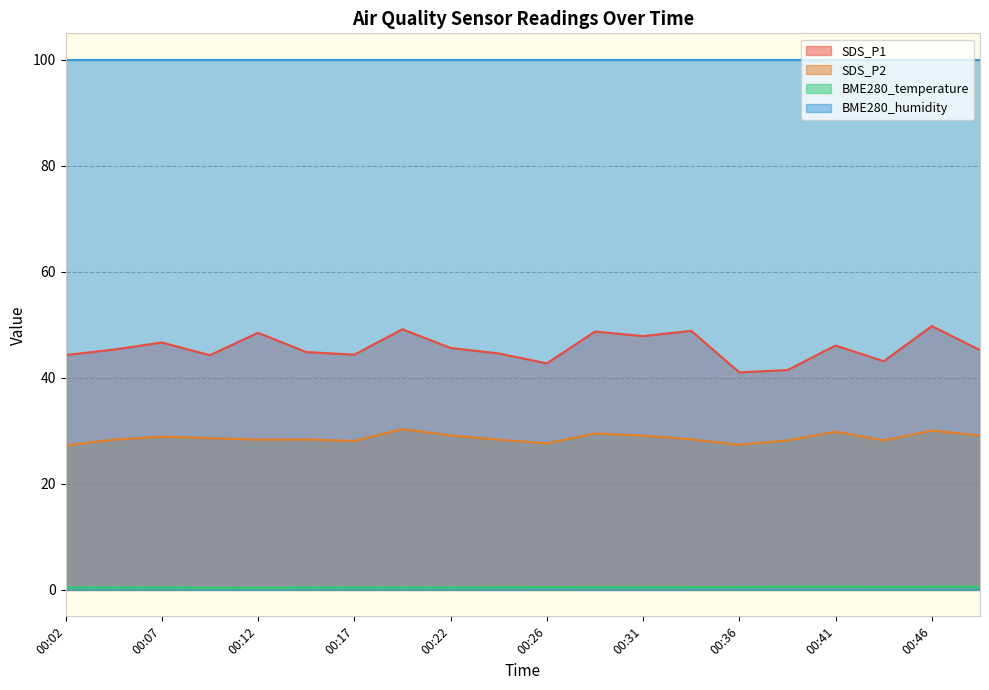

Is it true that SDS_P2 equals 16.3 at 00:17?

False